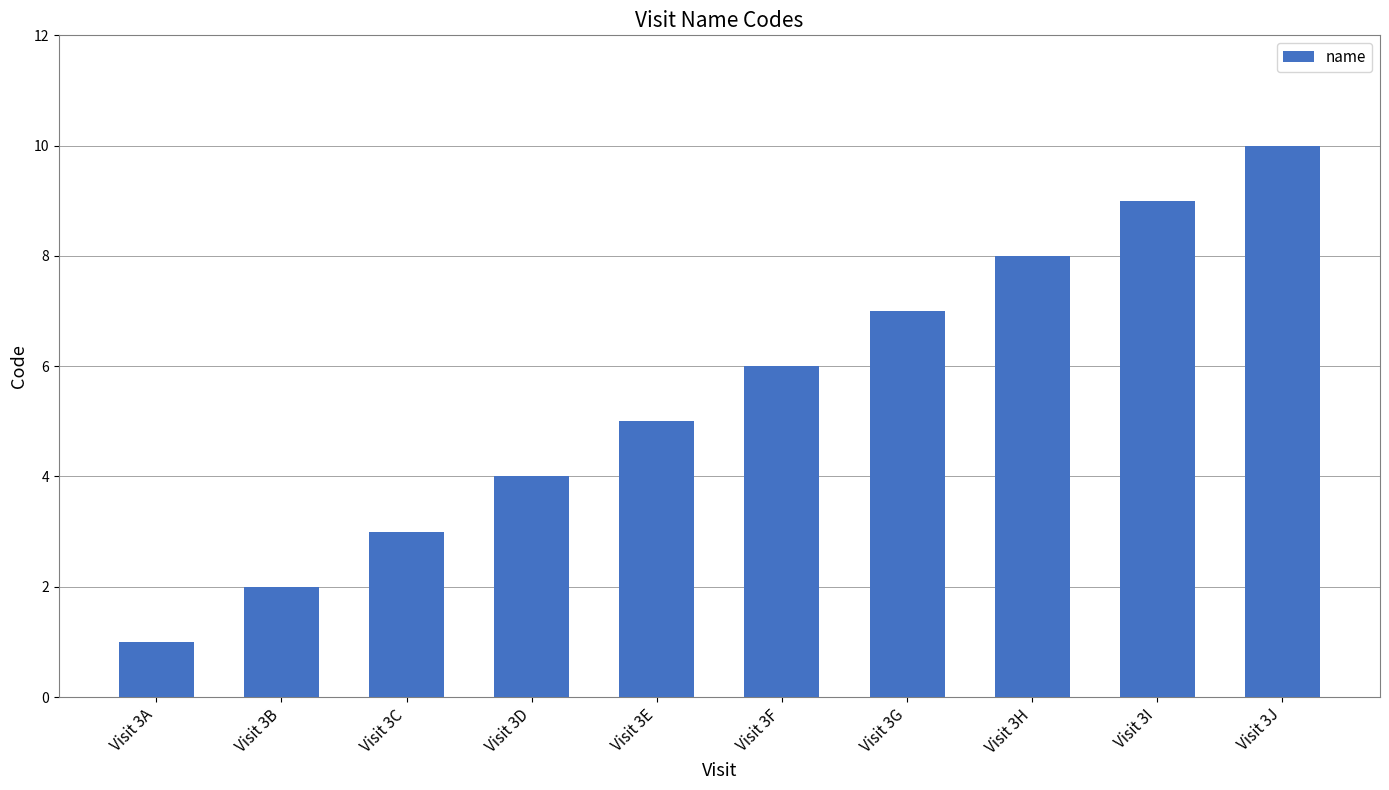

Is it true that the value at Visit 3G is 7?

True